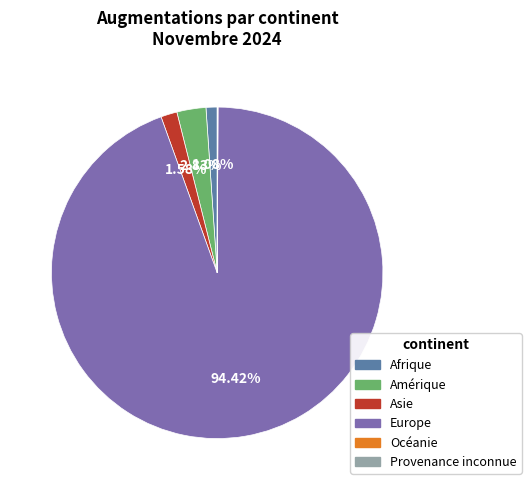

Which slice is the largest?

Europe